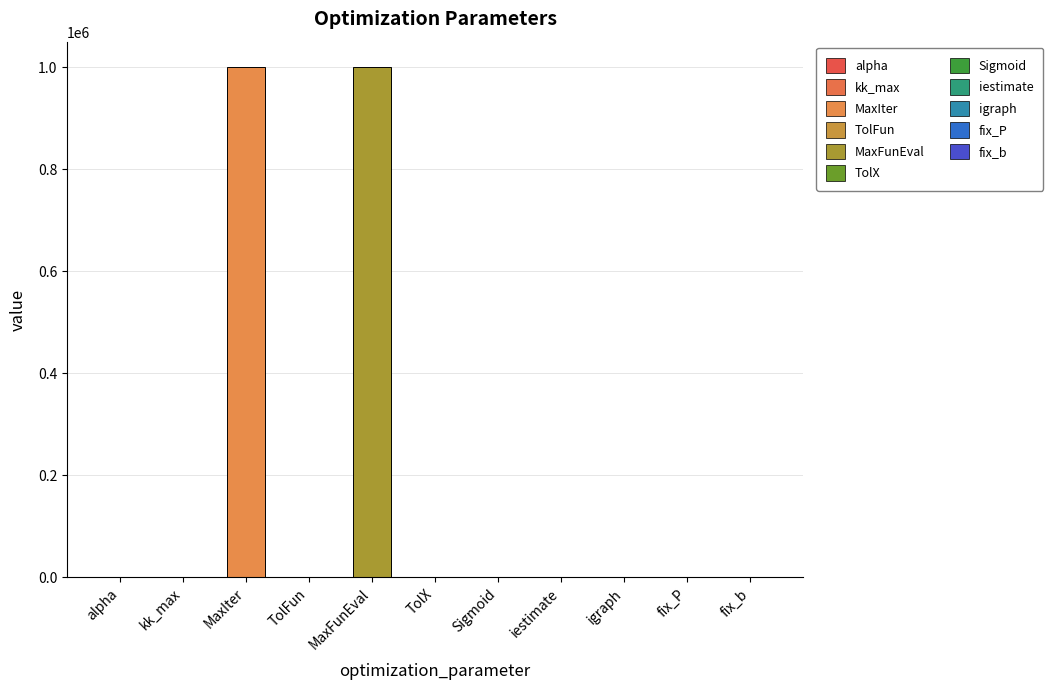

What is the change in value from MaxIter to fix_P?

-1000000.0